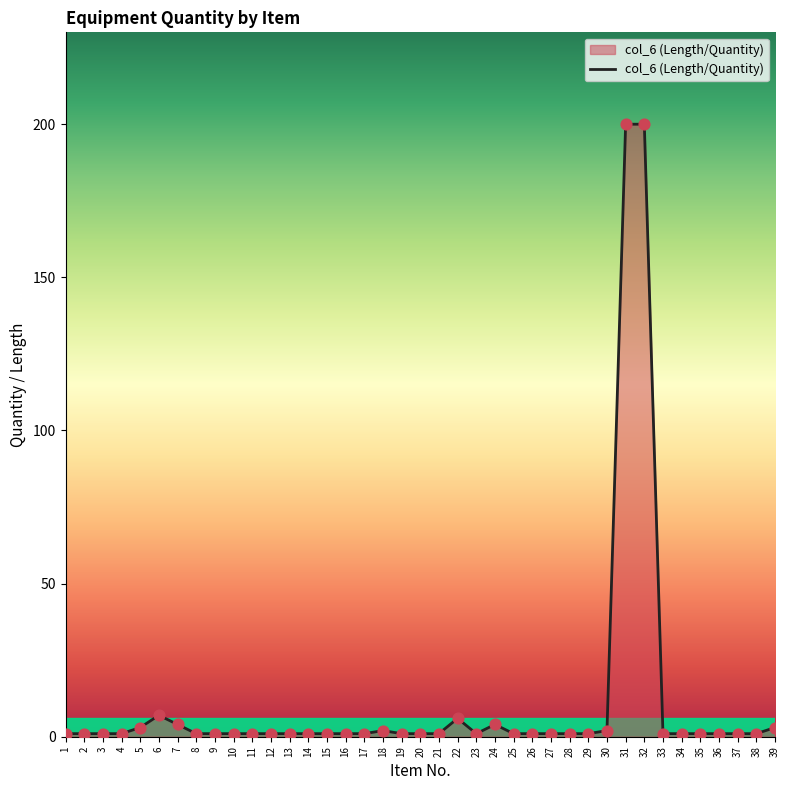

What is the maximum value shown in the chart?

200